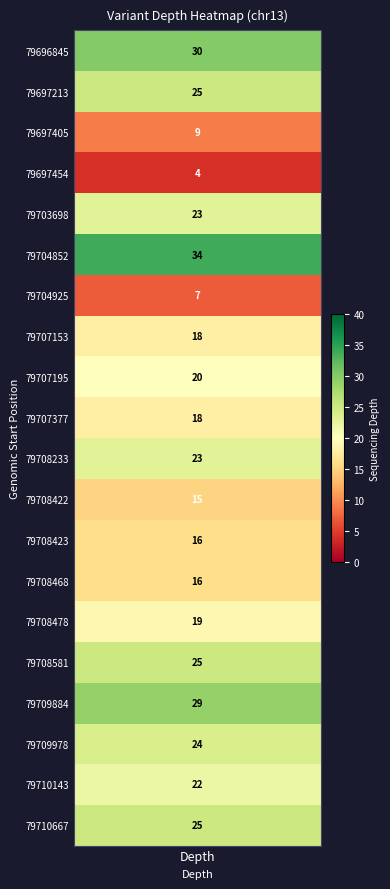

The value at 50107020 is 41. True or false?

False